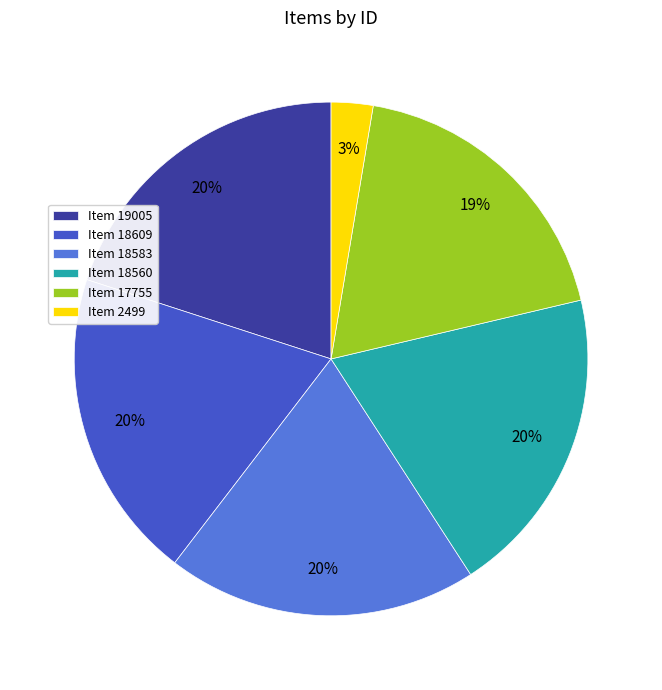

Is it true that Item 18560 is 20% of the pie?

True